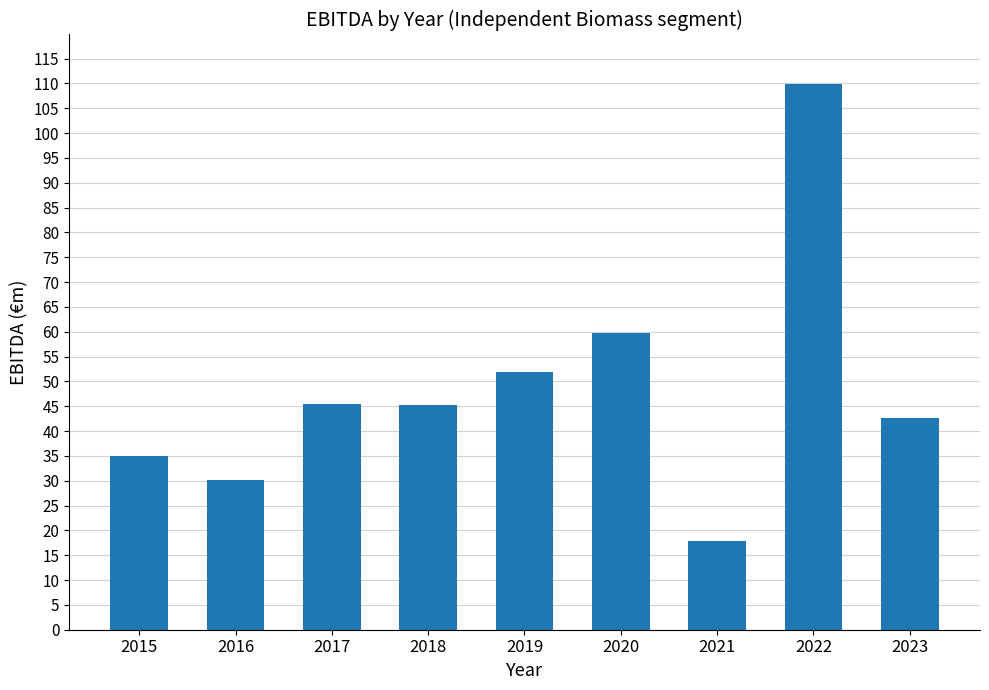

What is the difference between the values at 2018 and 2017?

0.1